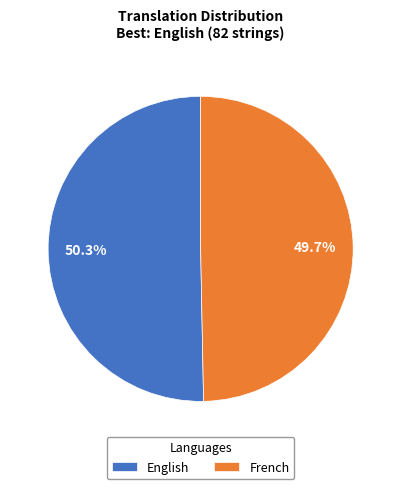

Rank the categories by value from lowest to highest.

French, English